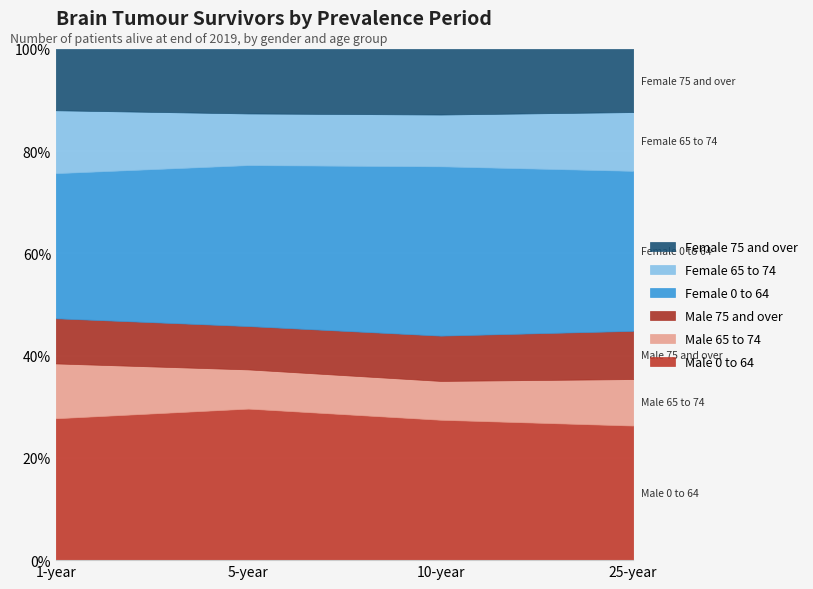

What are all the series names shown in the legend?

Female 75 and over, Female 65 to 74, Female 0 to 64, Male 75 and over, Male 65 to 74, Male 0 to 64